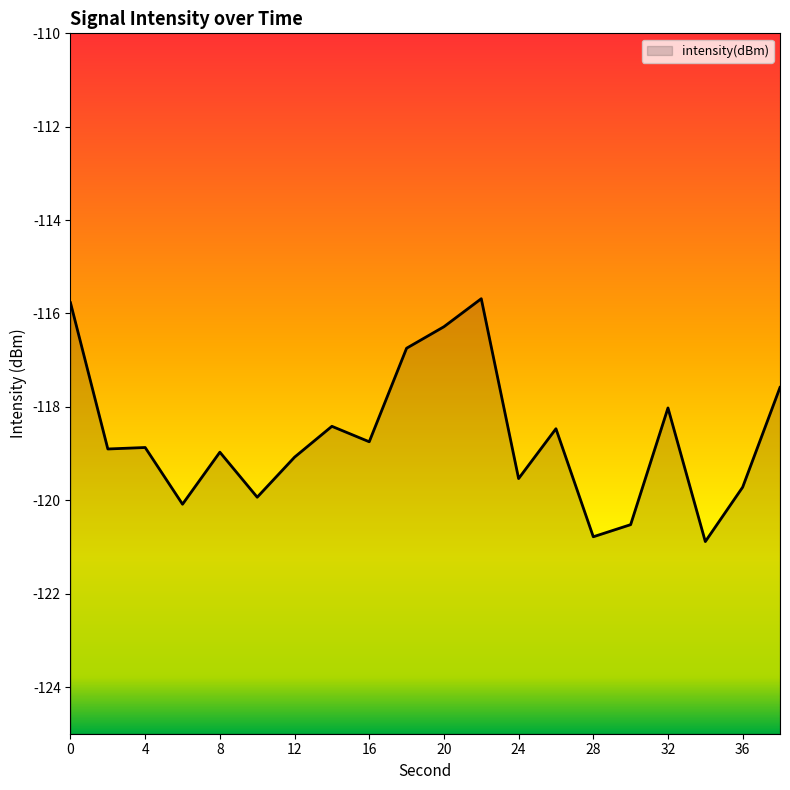

Where is the first local minimum?

2